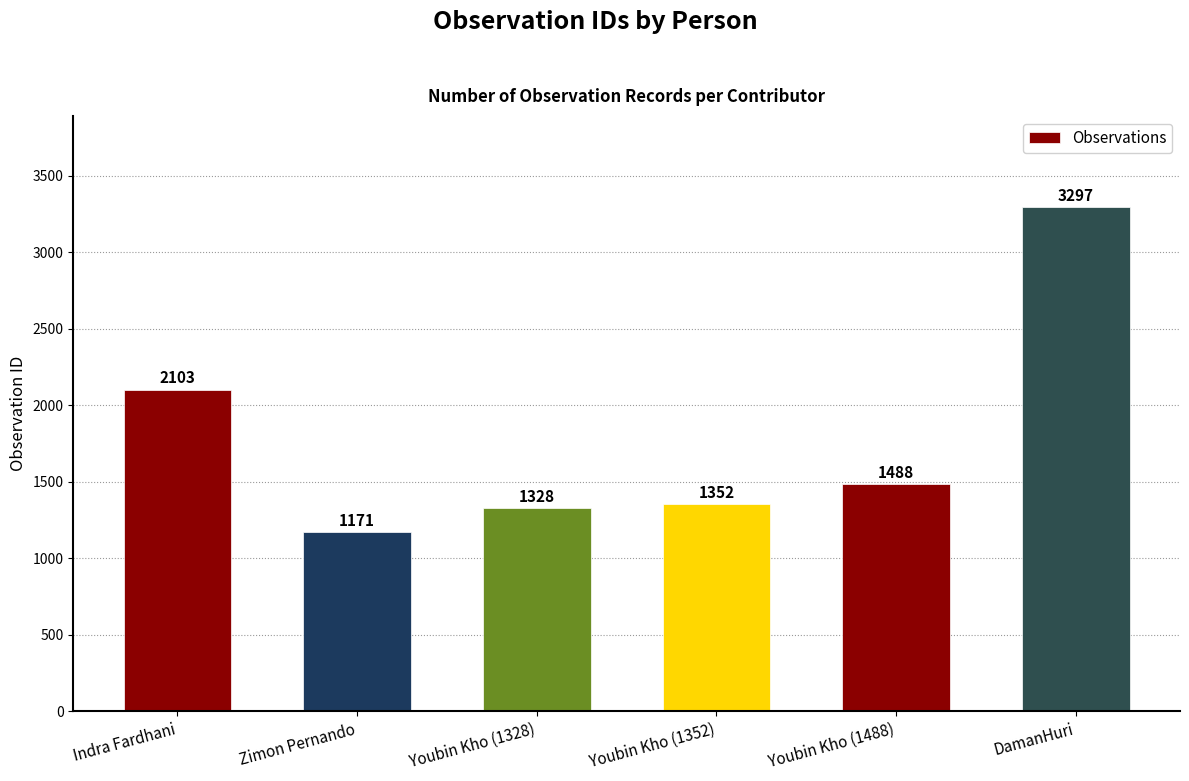

Rank the categories by value from lowest to highest.

Zimon Pernando, Youbin Kho (1328), Youbin Kho (1352), Youbin Kho (1488), Indra Fardhani, DamanHuri